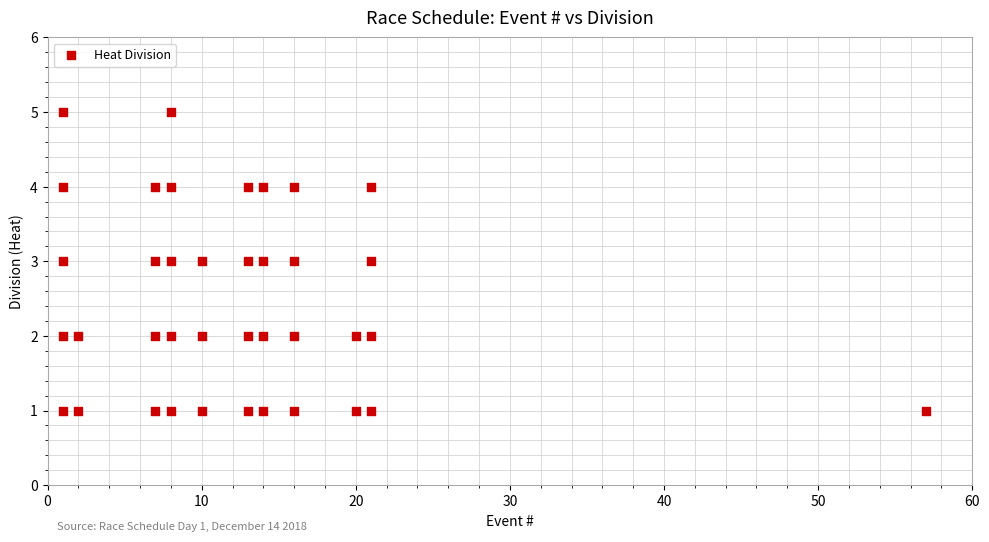

What is the range of Y values (max minus min)?

4